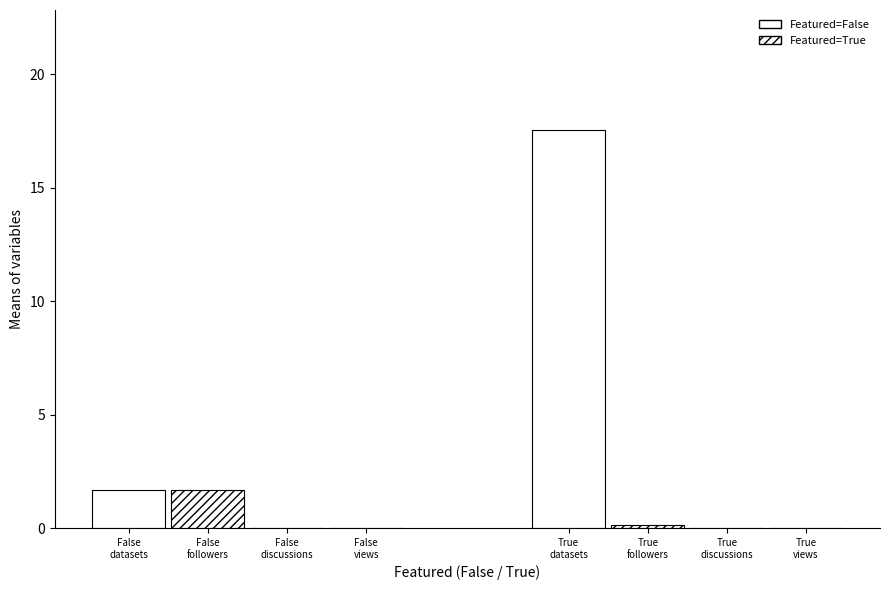

Count the number of data series in this chart.

2